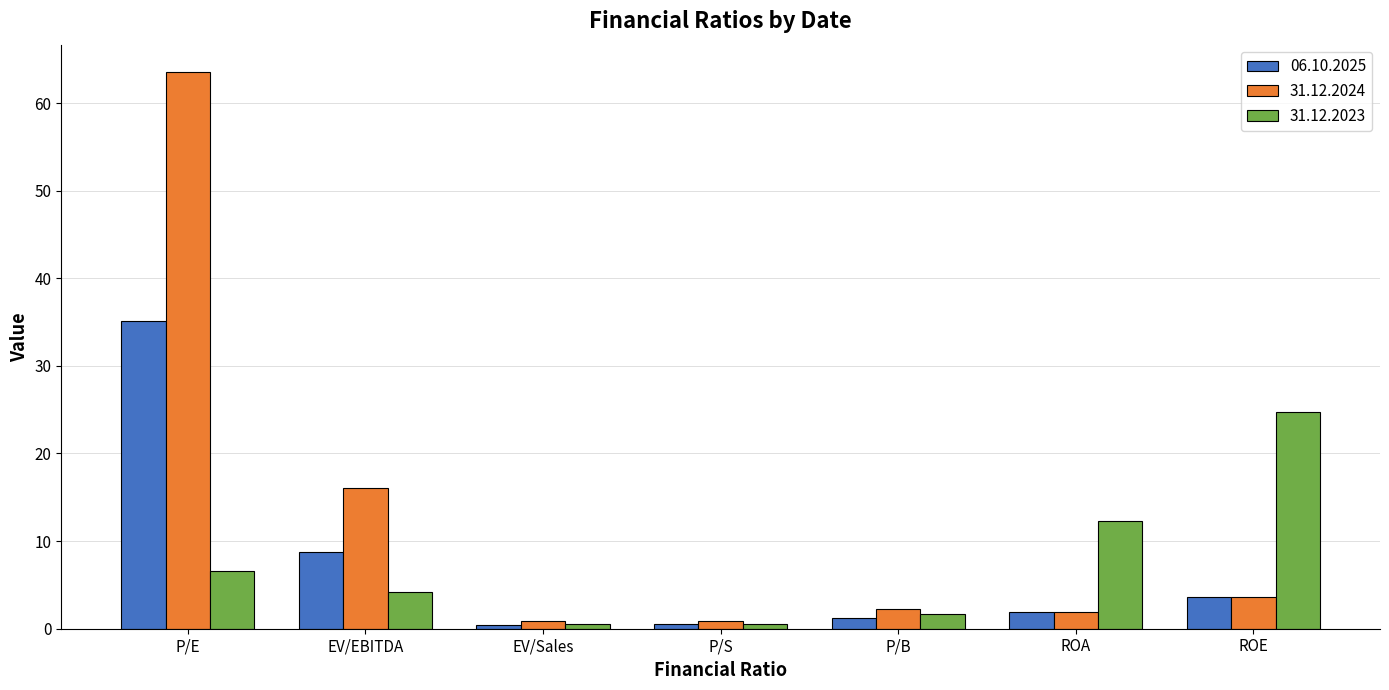

Where does the 06.10.2025 series first go above 1?

P/E